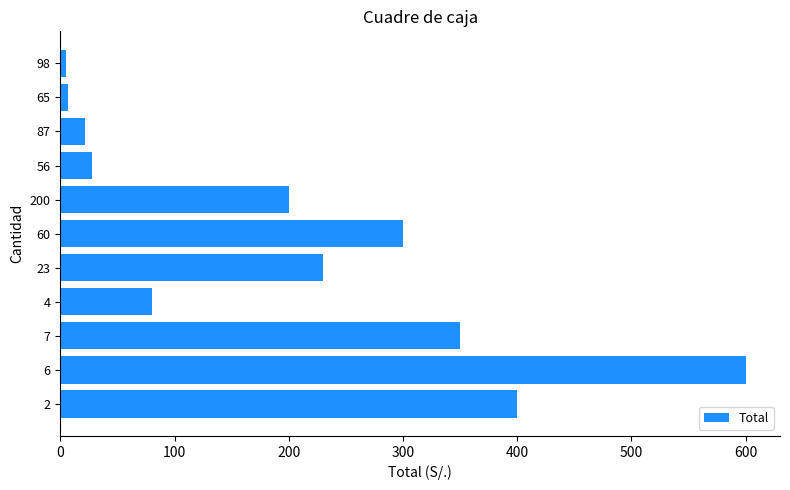

What is the difference between the second highest and second lowest values?

393.5